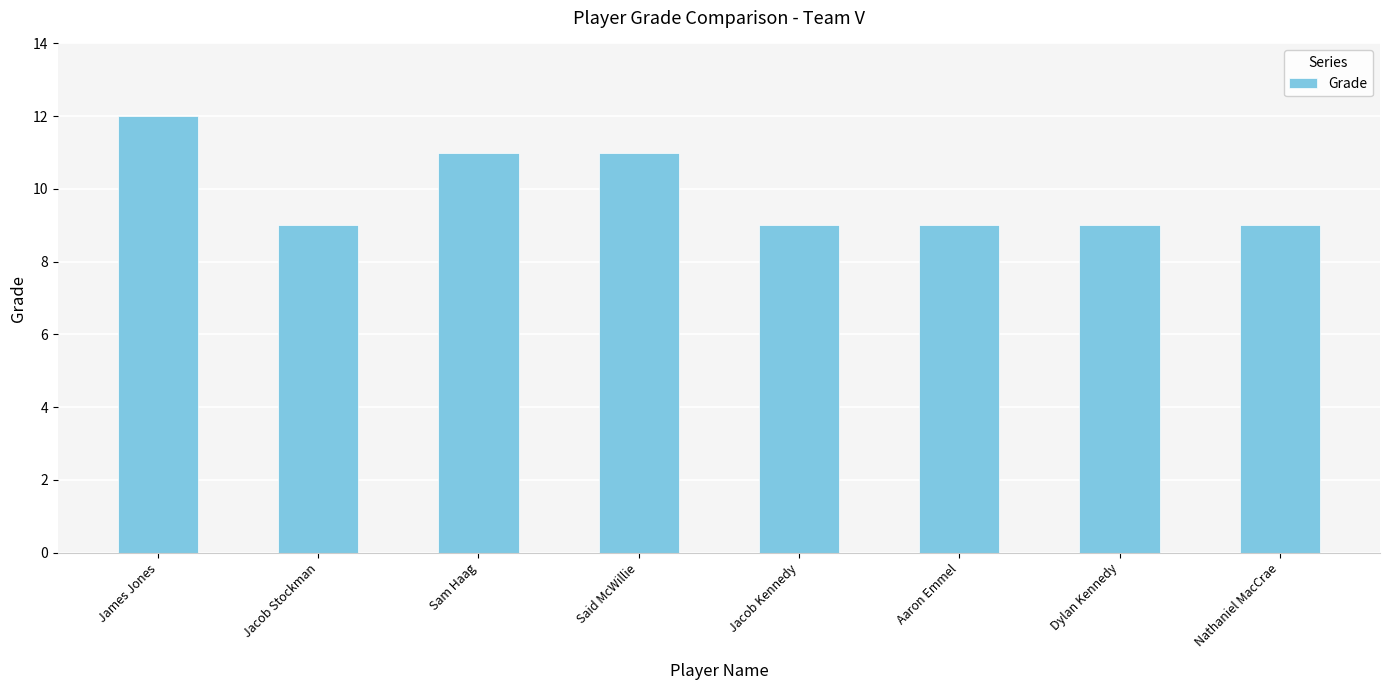

What is the label of the 2nd bar from the right?

Dylan Kennedy